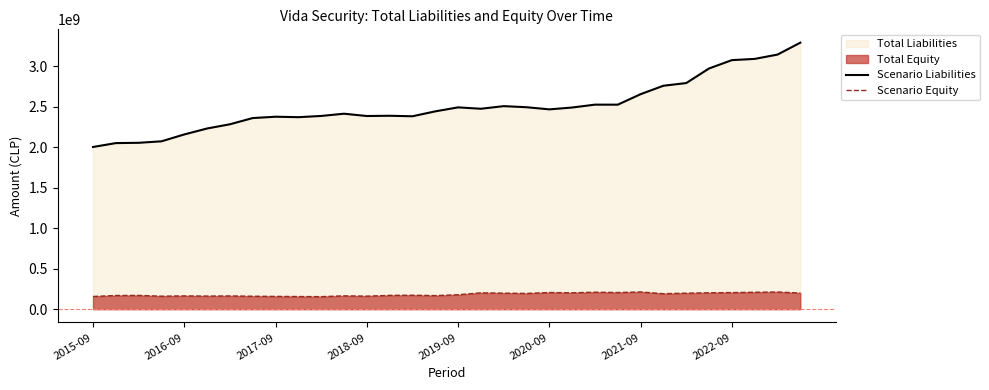

What is the difference between the maximum and minimum values in the Scenario Equity series?

57830865